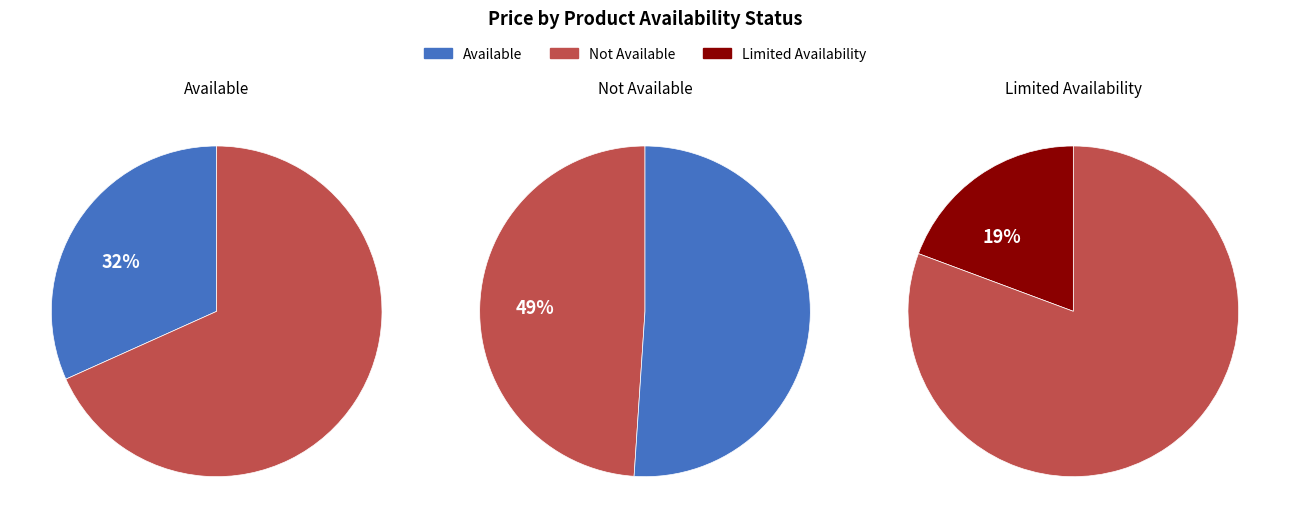

Between 5 and 16, which is larger?

16